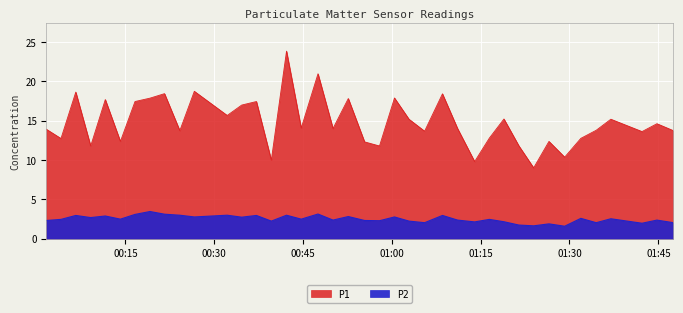

List the series in order of their overall mean, lowest first.

P2, P1